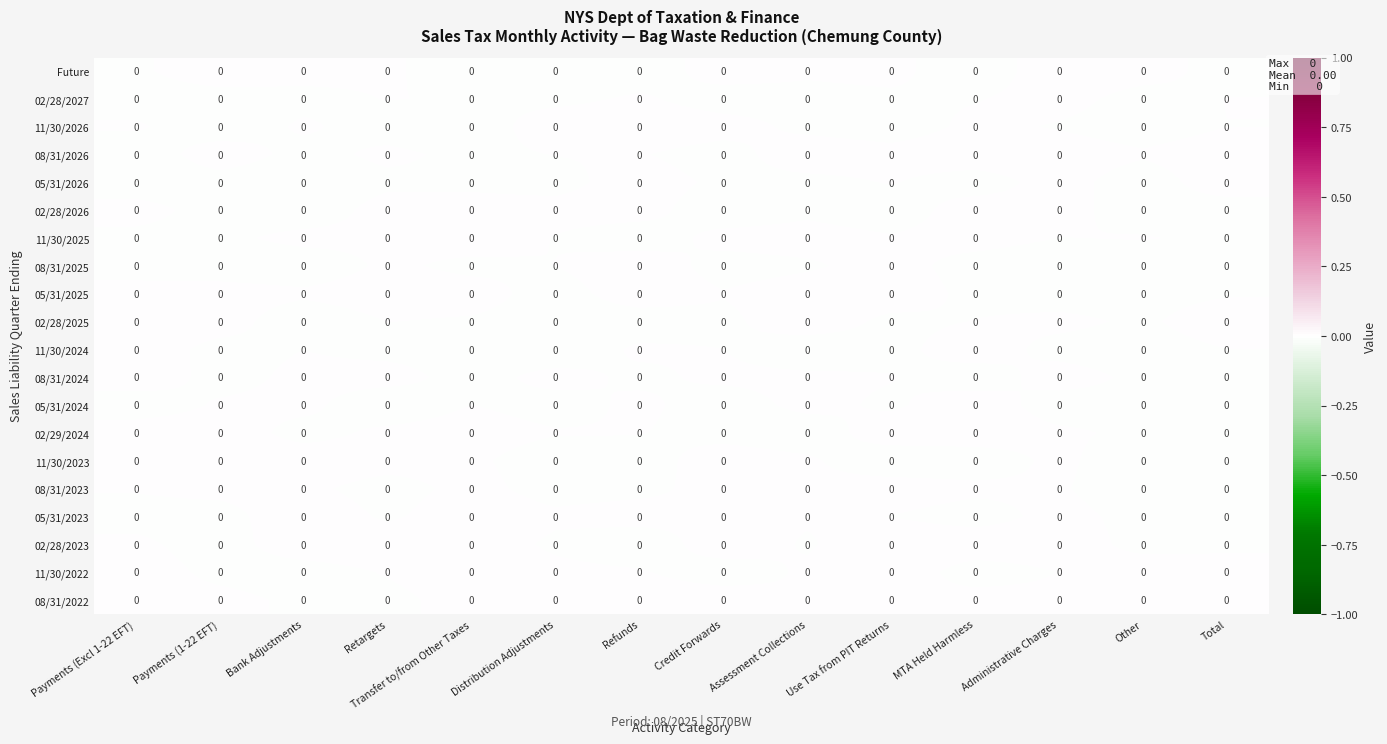

True or false: 11/30/2024 has a value of -0.0 at Total.

True